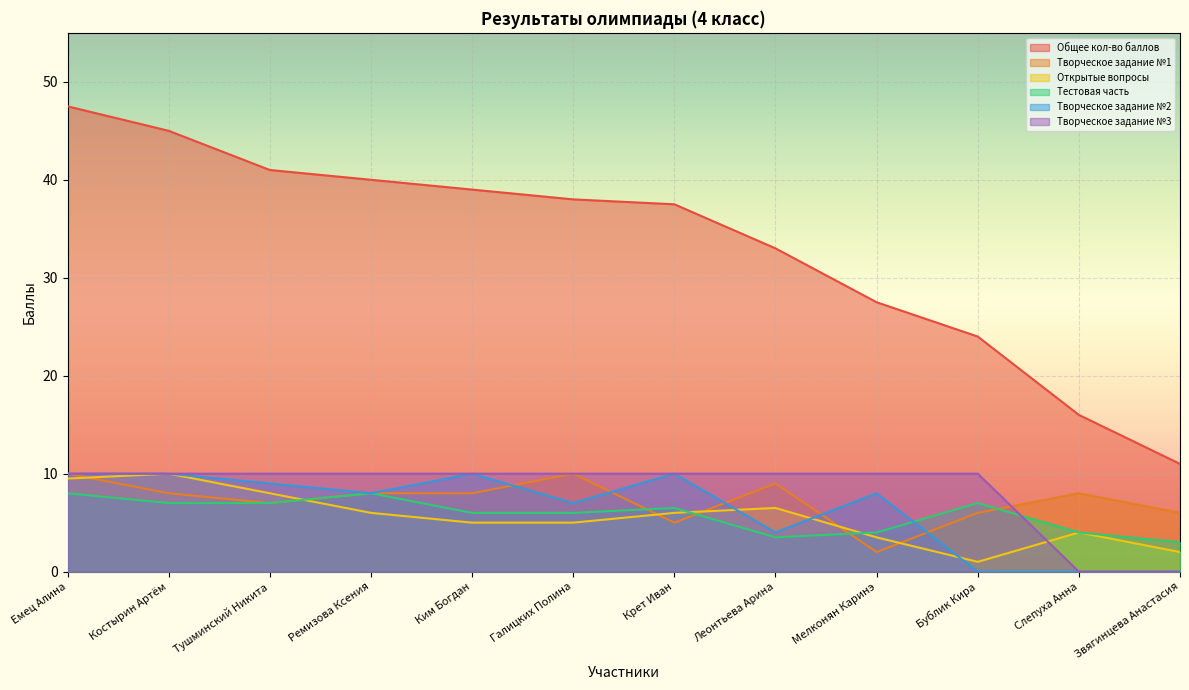

What is the average value of the Творческое задание №2 series?

6.3